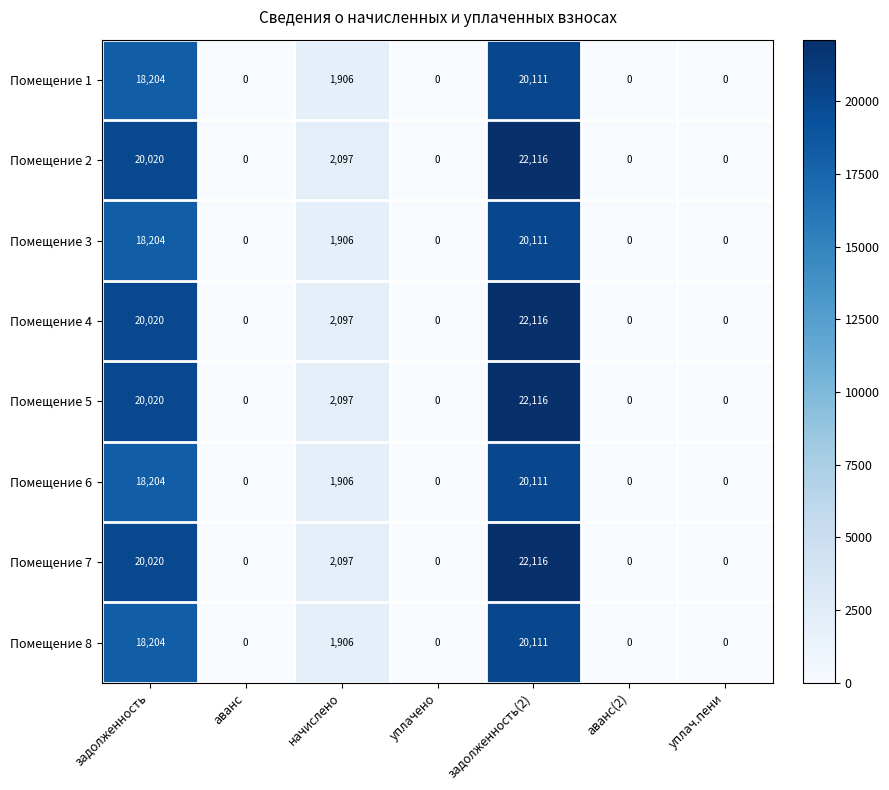

What is the difference between the maximum and minimum values in the Помещение 4 series?

22116